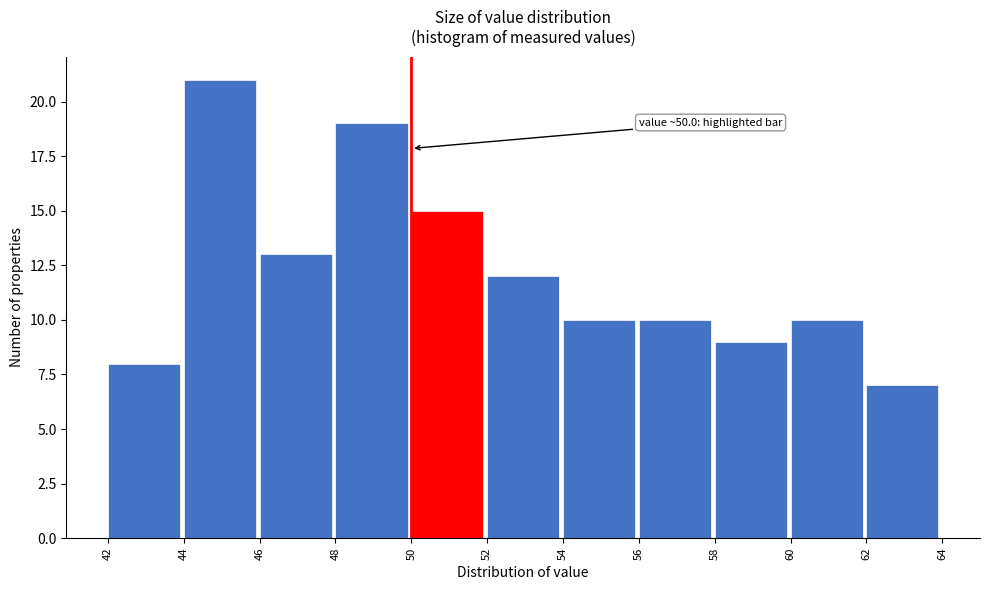

Which range on the x-axis has the tallest bar?

44 to 46